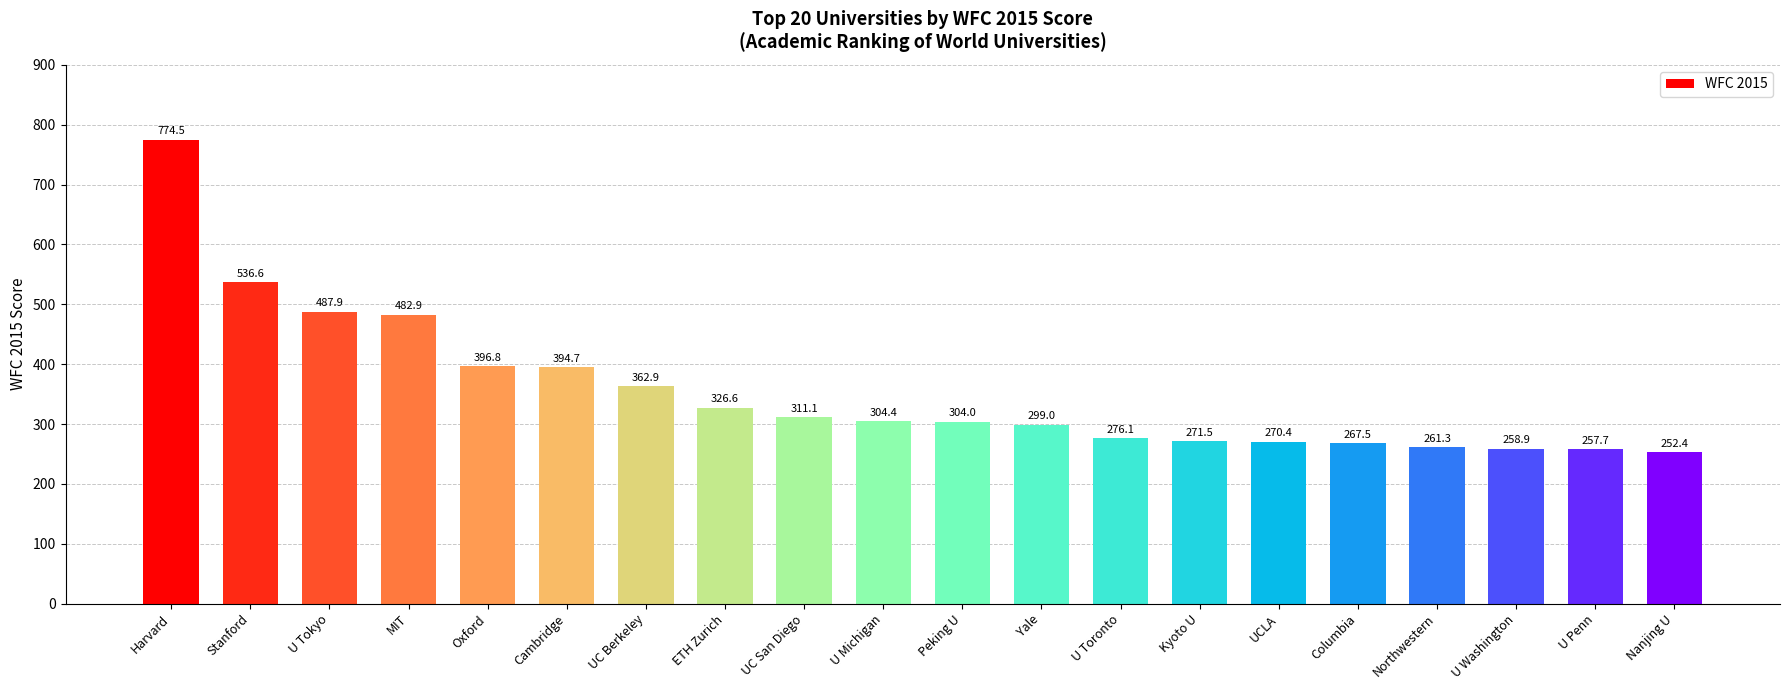

How many values are below 304?

9